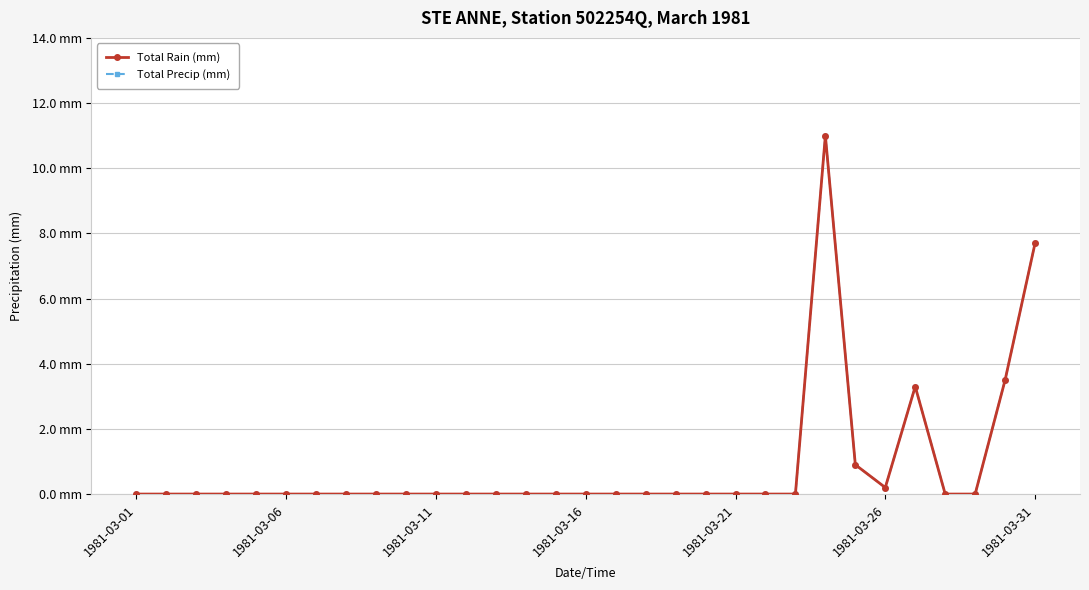

Does the chart have visible grid lines?

Yes